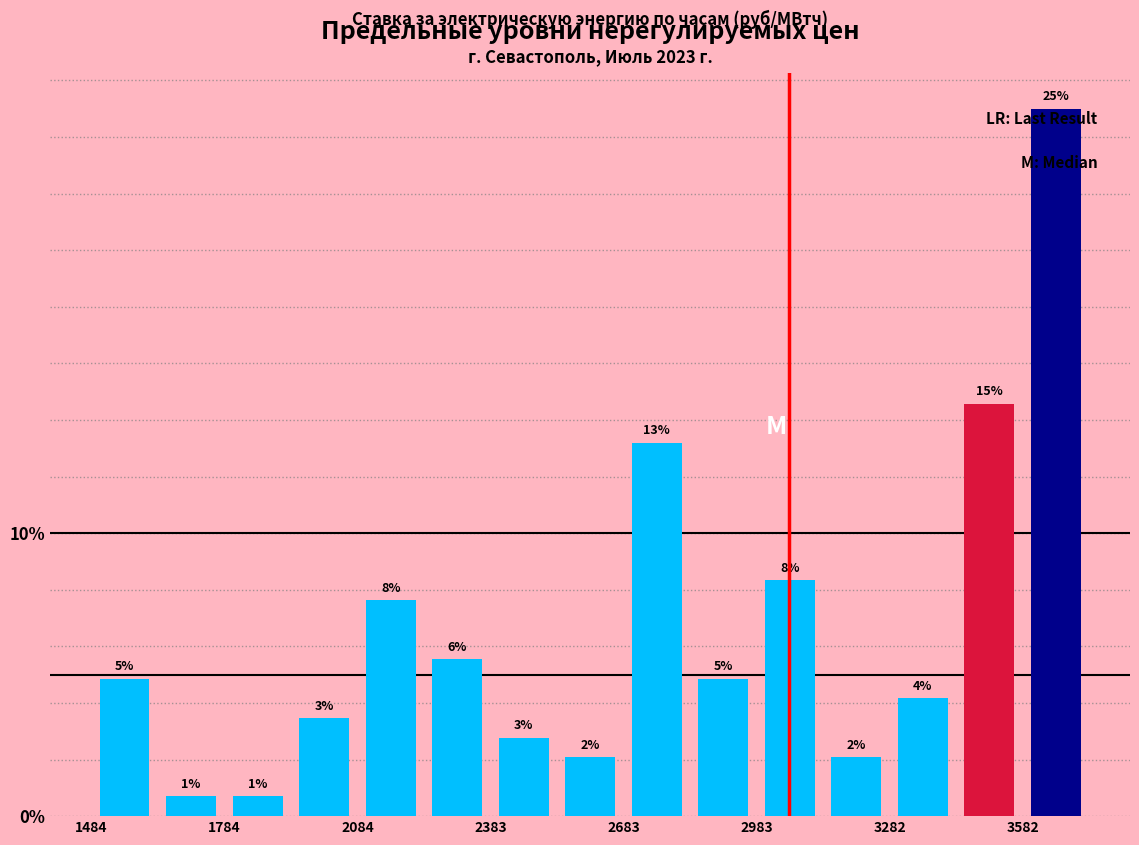

Read against the x-axis, roughly where is the centre of the tallest bar?

3650